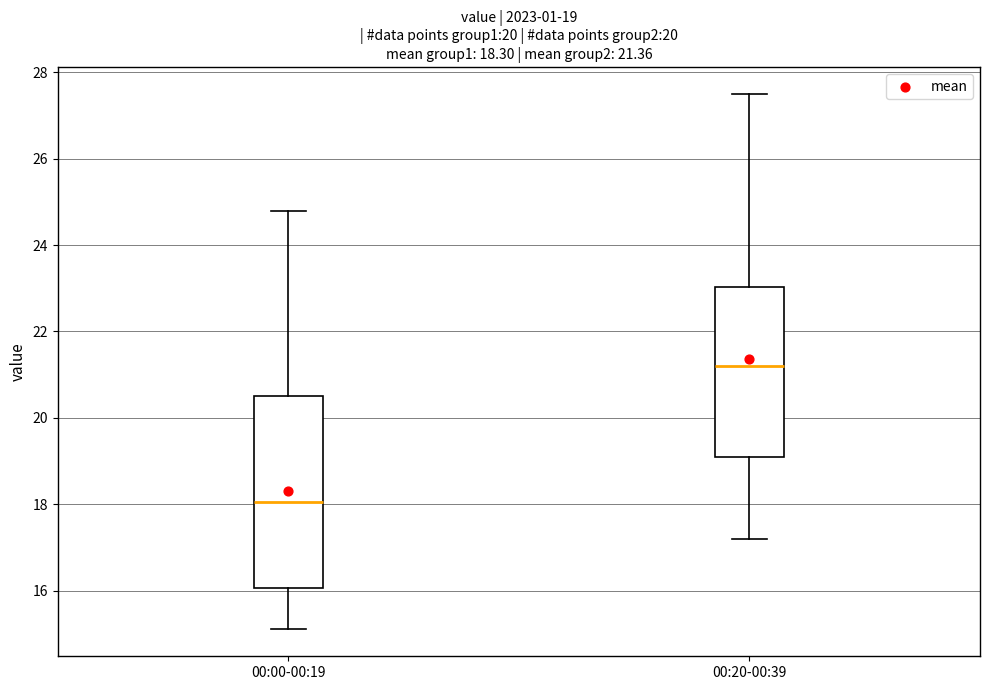

Comparing the boxes themselves (not the whiskers), which one is the tallest?

00:00-00:19